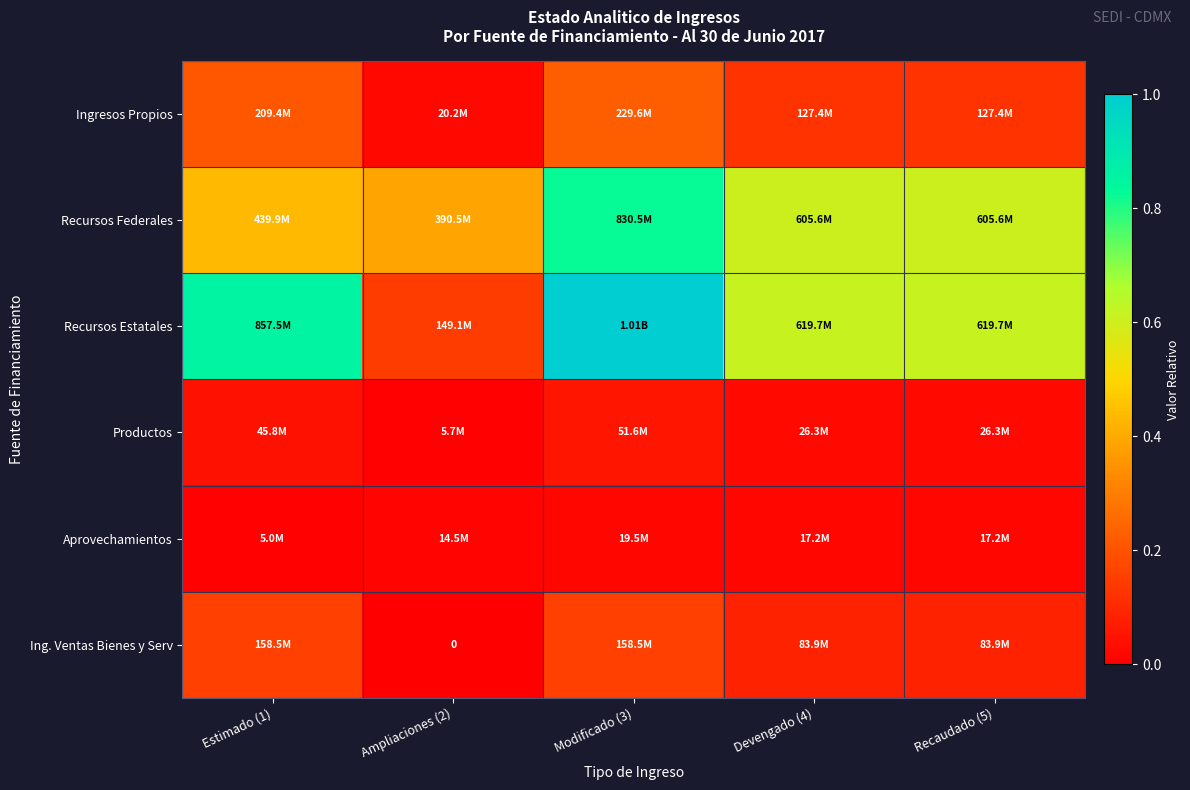

What is the total value across all series at Modificado (3)?

2.3